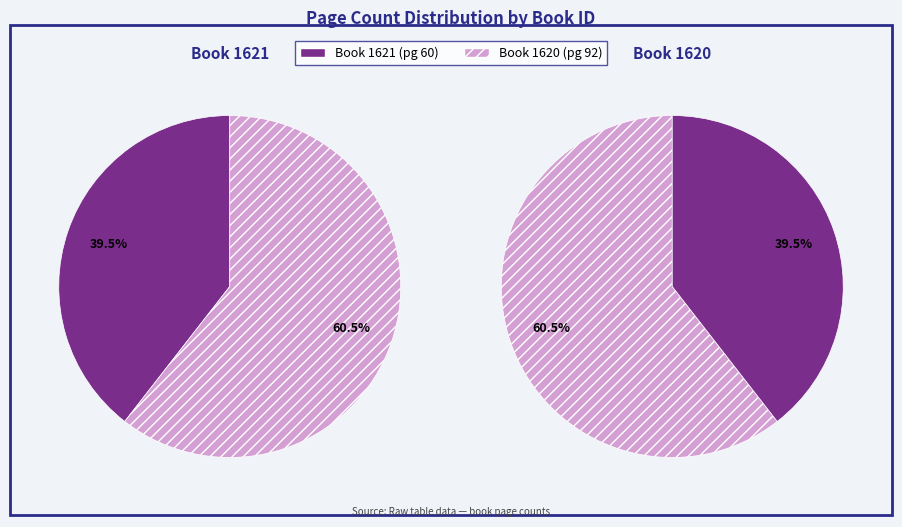

Approximately how many times larger is the value at 1621 compared to 1620?

0.7